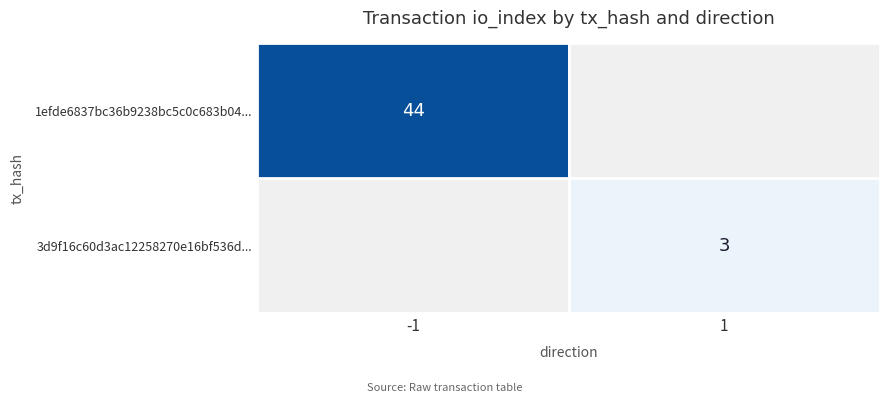

True or false: 3d9f16c60d3ac12258270e16bf536d... has a value of 3 at 1.

True